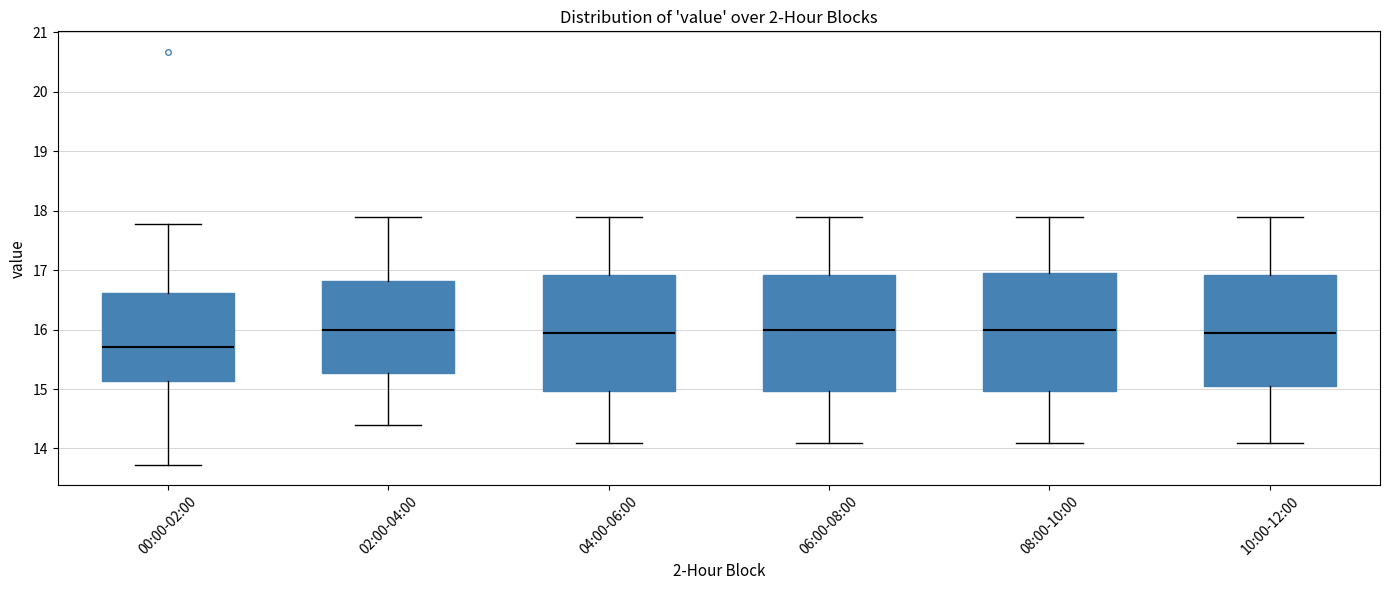

Reading left to right, read every box against the y-axis: the position of its median line, the range the box covers, and the ends of its whiskers. The values are not printed on the chart, so give them approximately, as read against the axis.

00:00-02:00: median 15.7, box 15.1 to 16.6, whiskers 13.7 to 17.8
02:00-04:00: median 16.0, box 15.3 to 16.8, whiskers 14.4 to 17.9
04:00-06:00: median 16.0, box 15.0 to 16.9, whiskers 14.1 to 17.9
06:00-08:00: median 16.0, box 15.0 to 16.9, whiskers 14.1 to 17.9
08:00-10:00: median 16.0, box 15.0 to 17.0, whiskers 14.1 to 17.9
10:00-12:00: median 16.0, box 15.1 to 16.9, whiskers 14.1 to 17.9